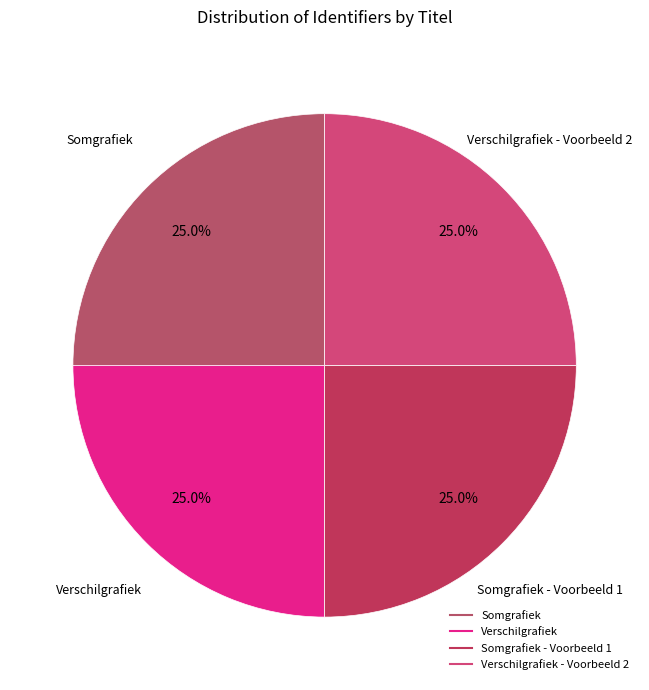

Is there any slice that represents more than half of the pie?

No